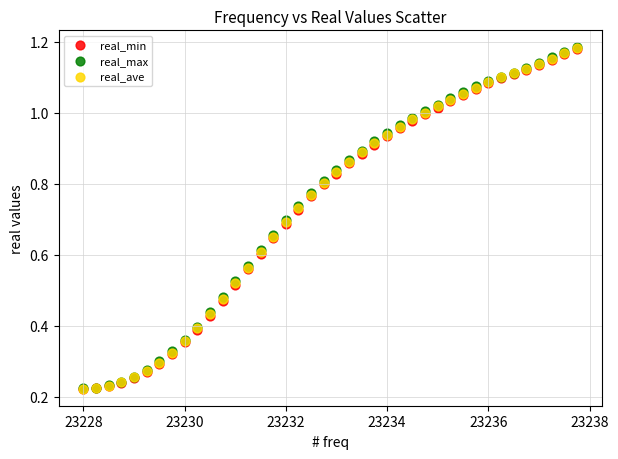

What are all the series names shown in the legend?

real_min, real_max, real_ave